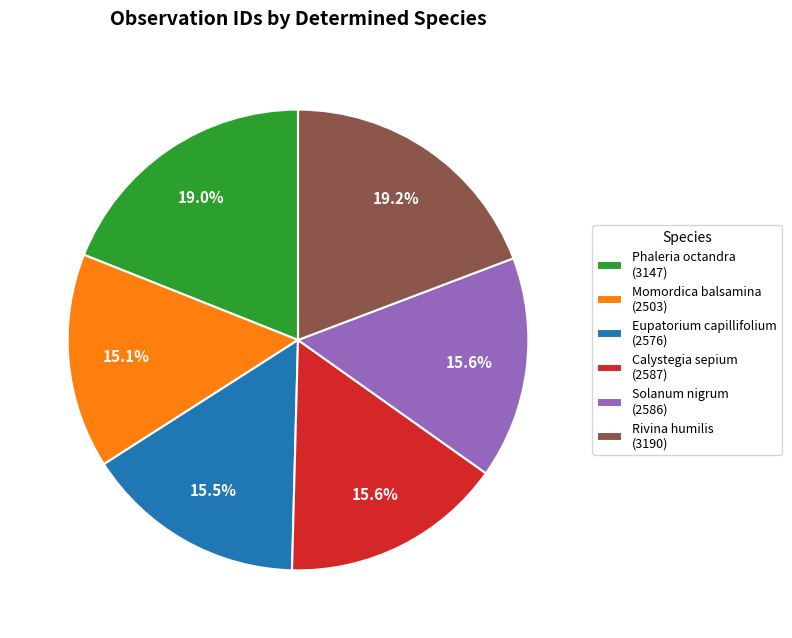

What percentage is the Momordica balsamina slice, to the nearest percent?

15%